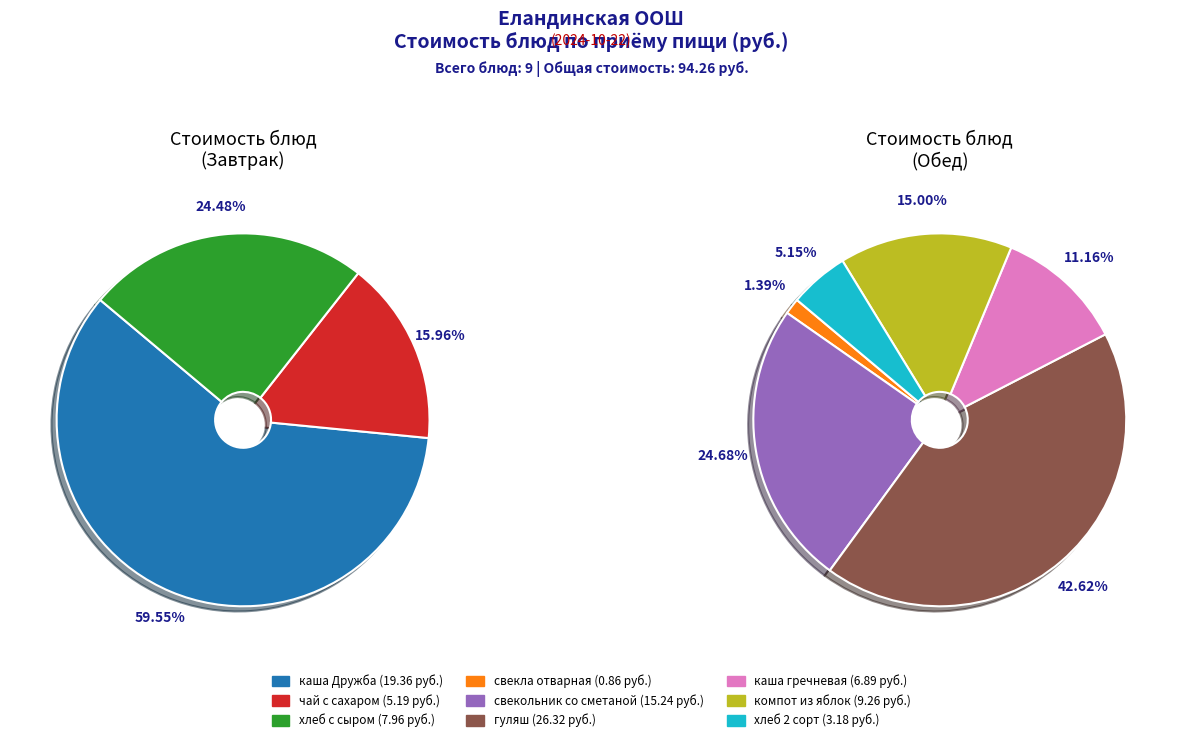

The свекольник со сметаной slice represents 3% of the pie. True or false?

False